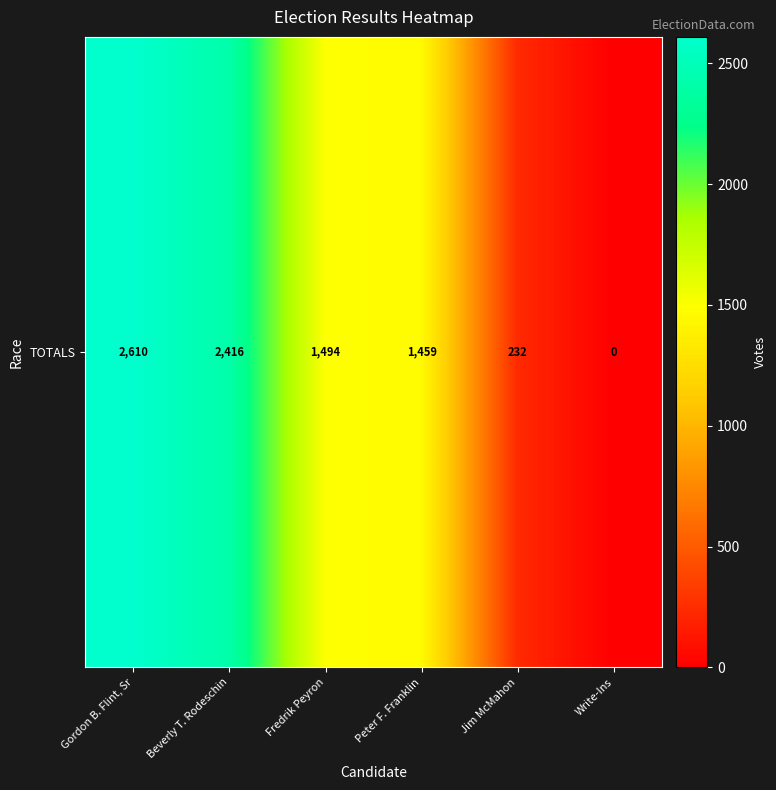

How many data points are less than 1494?

3